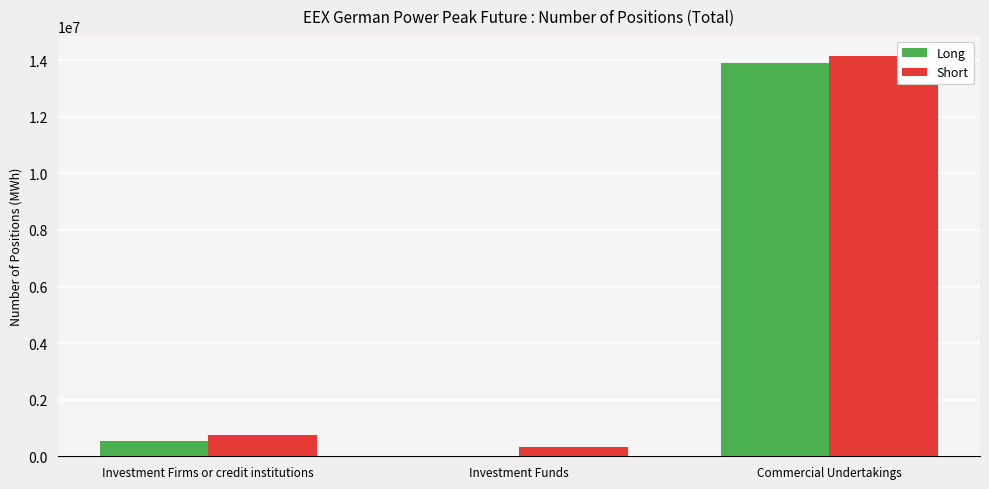

The Short series shows 210316 at Investment Firms or credit institutions. True or false?

False